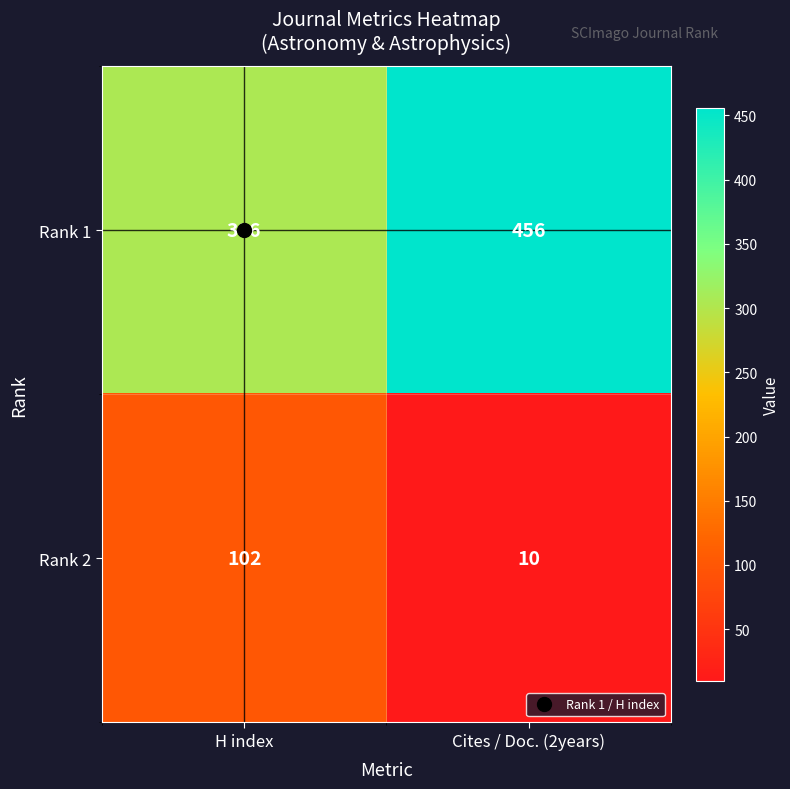

What is the spread (max minus min) of values at H index?

204